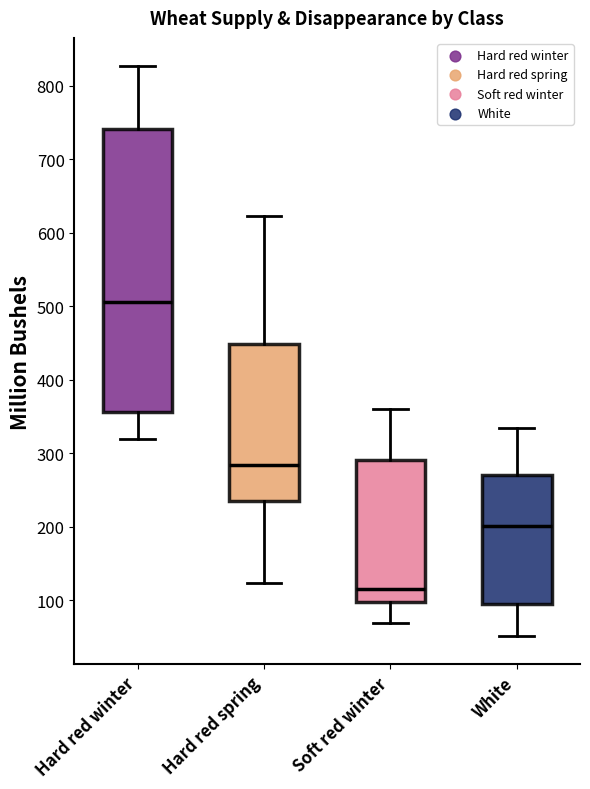

Comparing the boxes themselves (not the whiskers), which one is the tallest?

Hard red winter